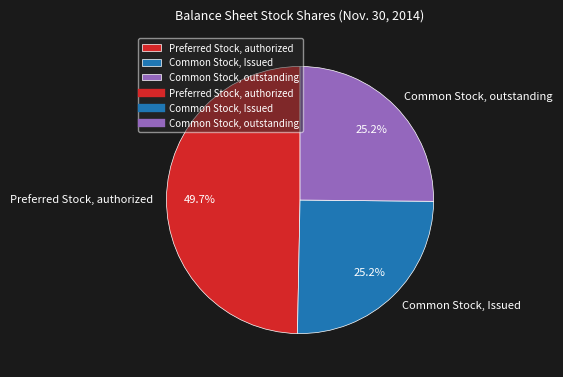

Does any single category account for the majority?

No